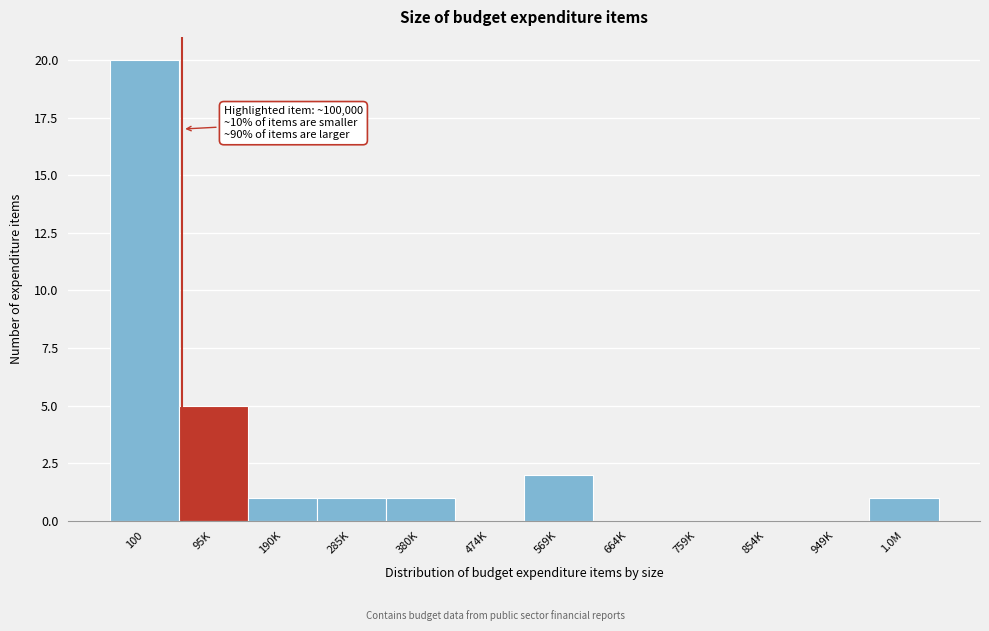

Reading left to right, list all the values displayed in this chart.

100=20	95K=5	190K=1	285K=1	380K=1	474K=0	569K=2	664K=0	759K=0	854K=0	949K=0	1.0M=1